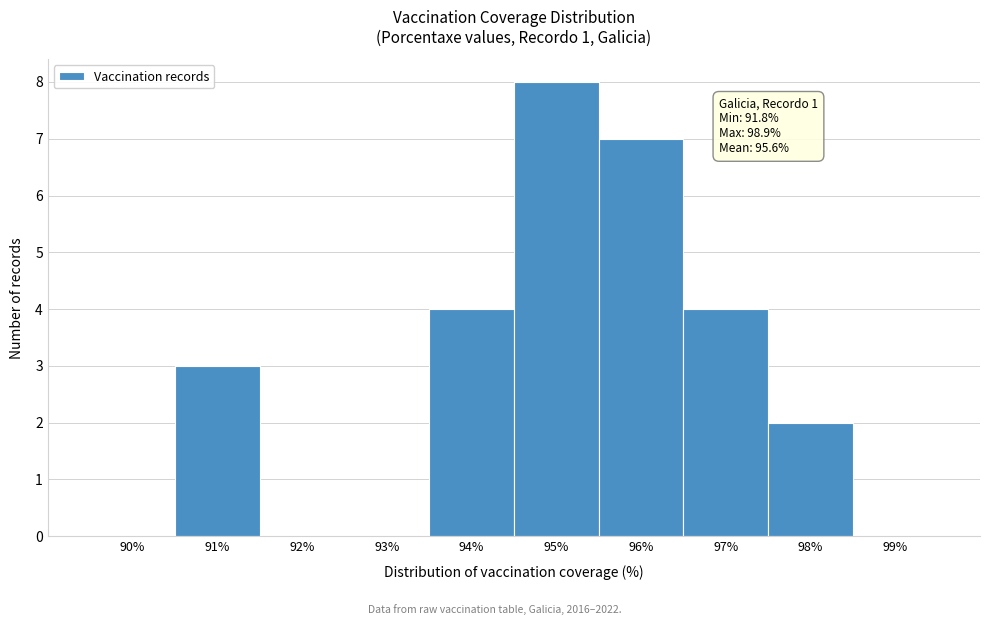

Reading left to right, what are all the values shown in this chart?

90%=0	91%=3	92%=0	93%=0	94%=4	95%=8	96%=7	97%=4	98%=2	99%=0